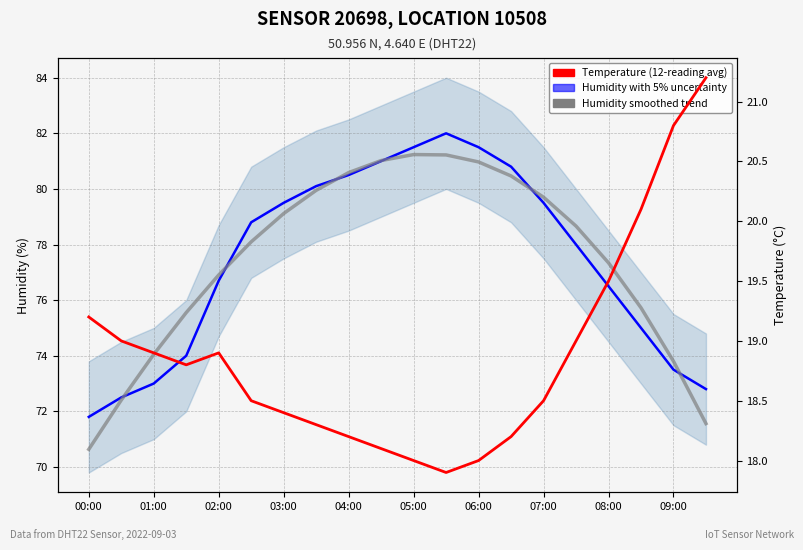

The Temperature (°C) series shows 21.2 at 19. True or false?

True